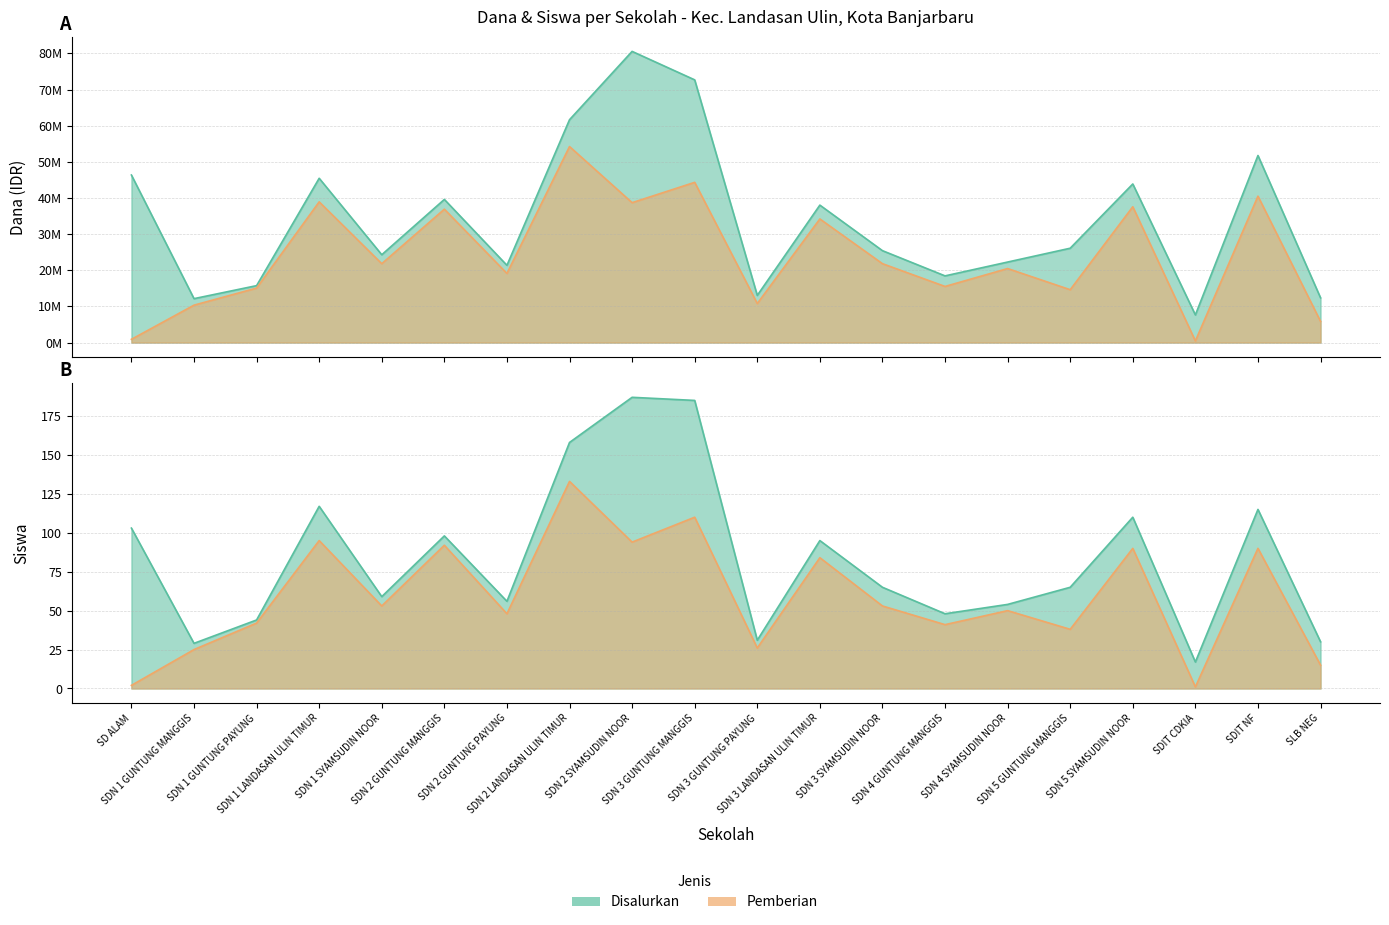

Which label corresponds to the largest value in the chart?

SDN 2 SYAMSUDIN NOOR